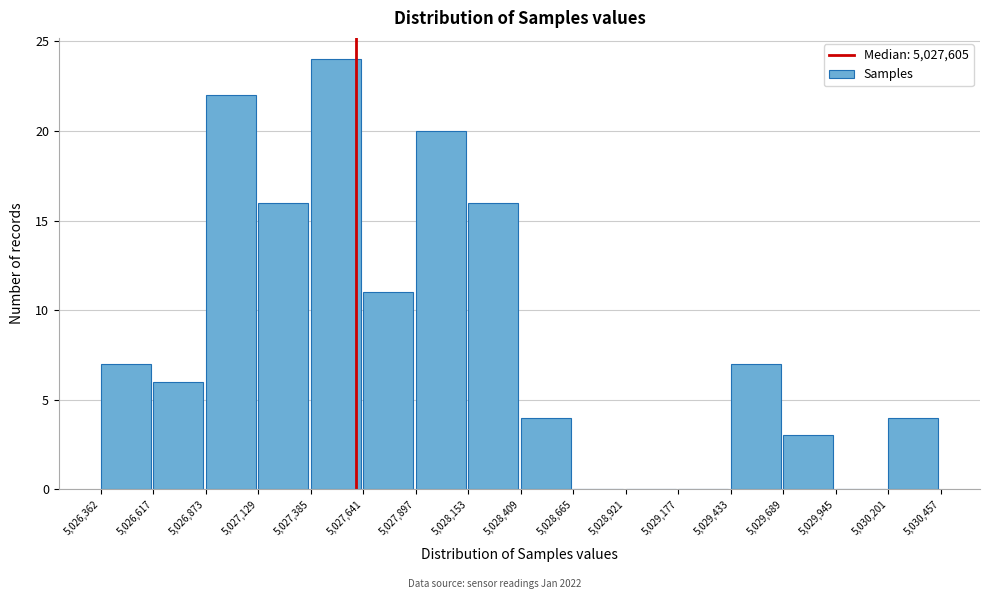

What is the height of the bar covering 5,029,689 to 5,029,945 on the x-axis? The values are not printed on the chart, so give them approximately, as read against the axis.

3